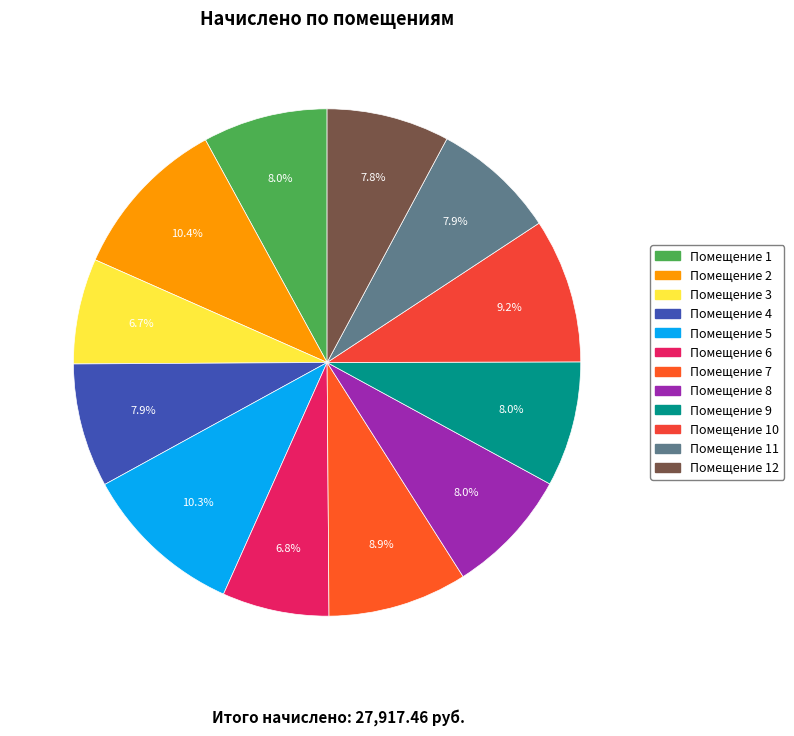

How many segments does this pie chart have?

12